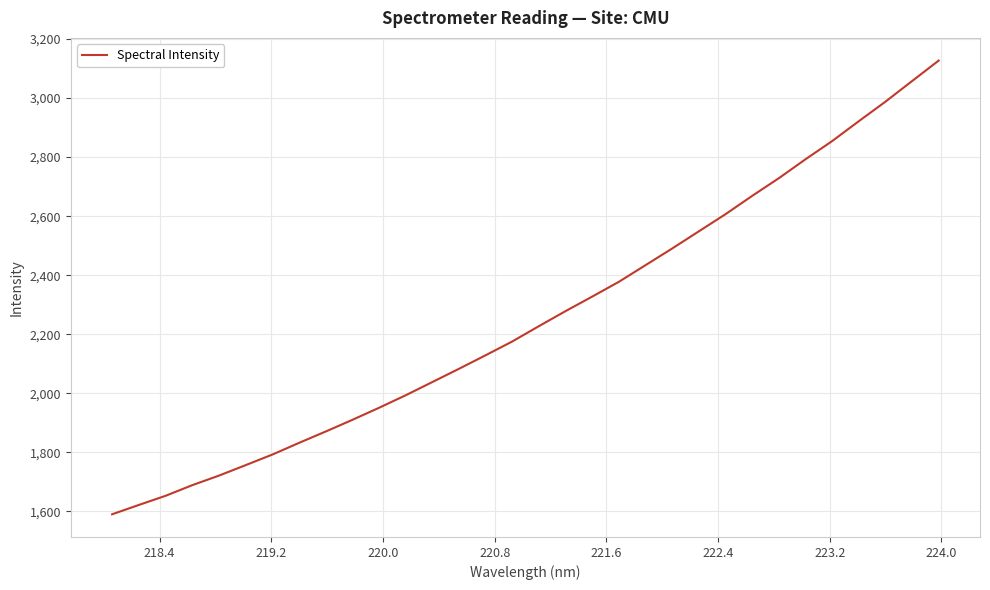

Reading right to left, transcribe all the data shown in this chart.

3126.9	3057.4	2987.6	2921.5	2854.2	2792.6	2728.5	2668.8	2606.7	2548.7	2490.6	2434.2	2377.7	2327.7	2278.5	2227.6	2175.6	2128.9	2083.0	2038.1	1993.3	1950.9	1910.0	1870.5	1831.9	1792.4	1756.6	1721.1	1688.8	1652.8	1621.8	1590.3